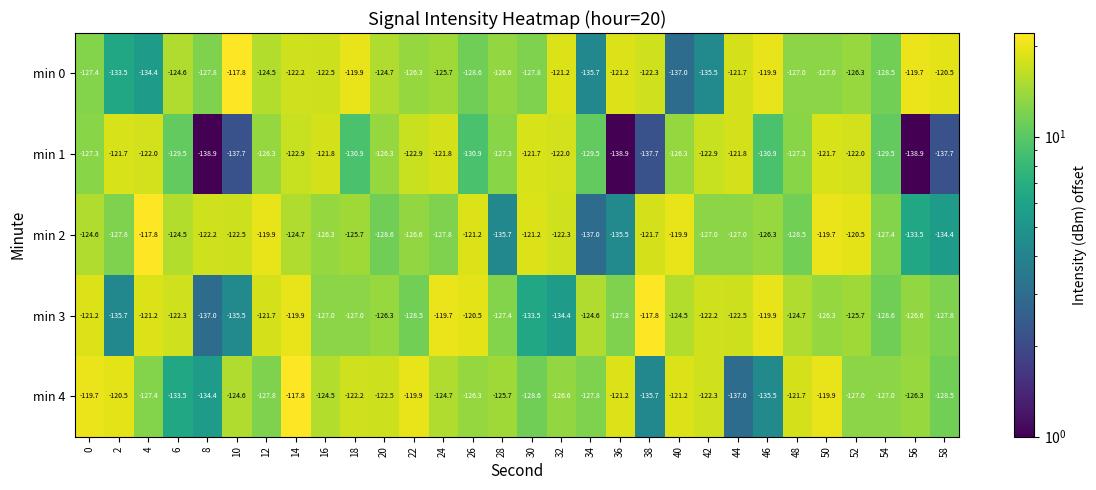

Which series changed the most between 8 and 22?

min 1